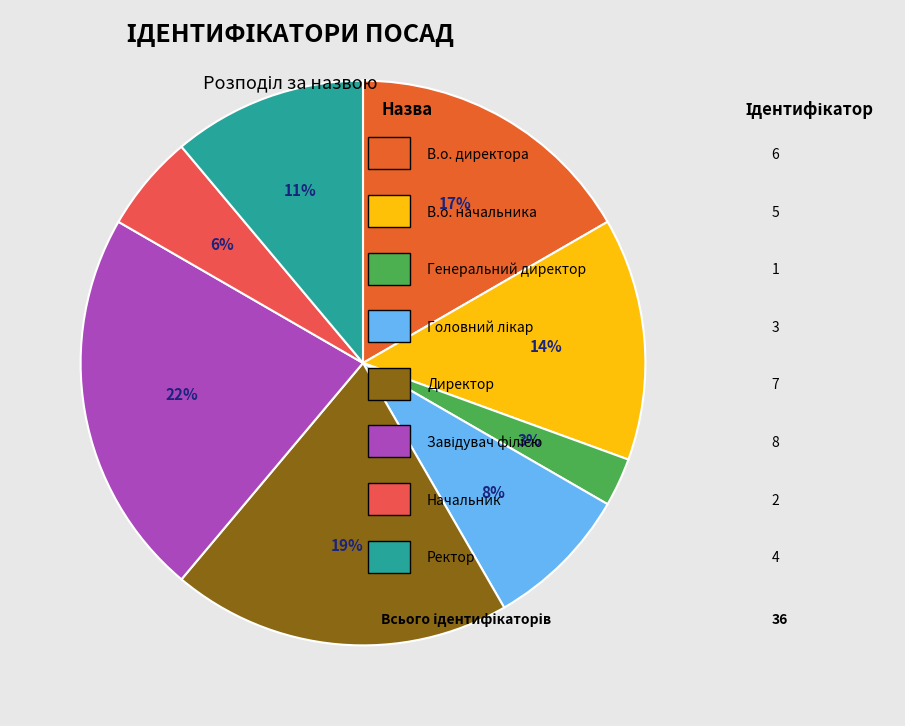

Count the number of slices in the pie.

8